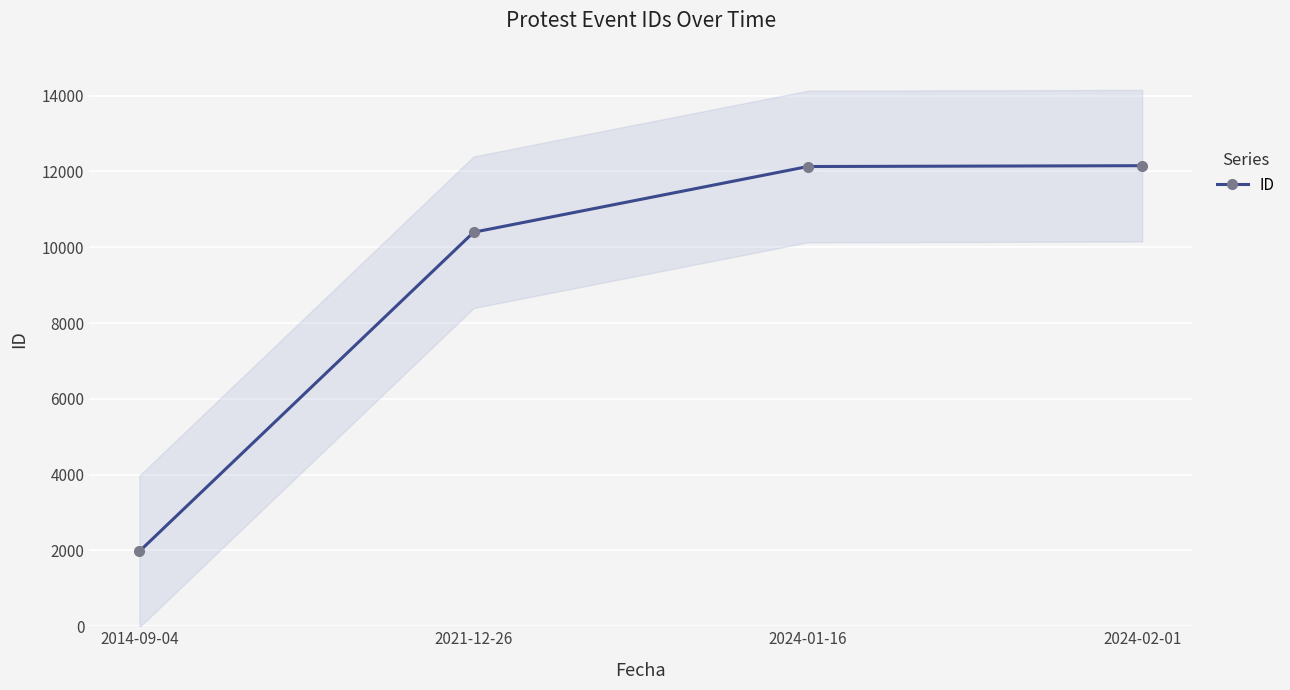

What is the difference between the maximum and minimum values?

10177